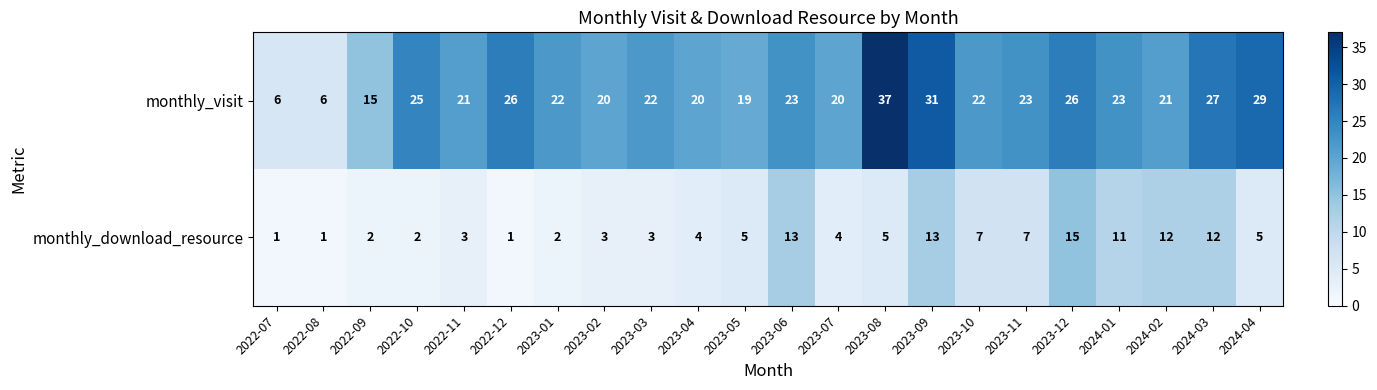

List the series in order of their overall mean, highest first.

monthly_visit, monthly_download_resource